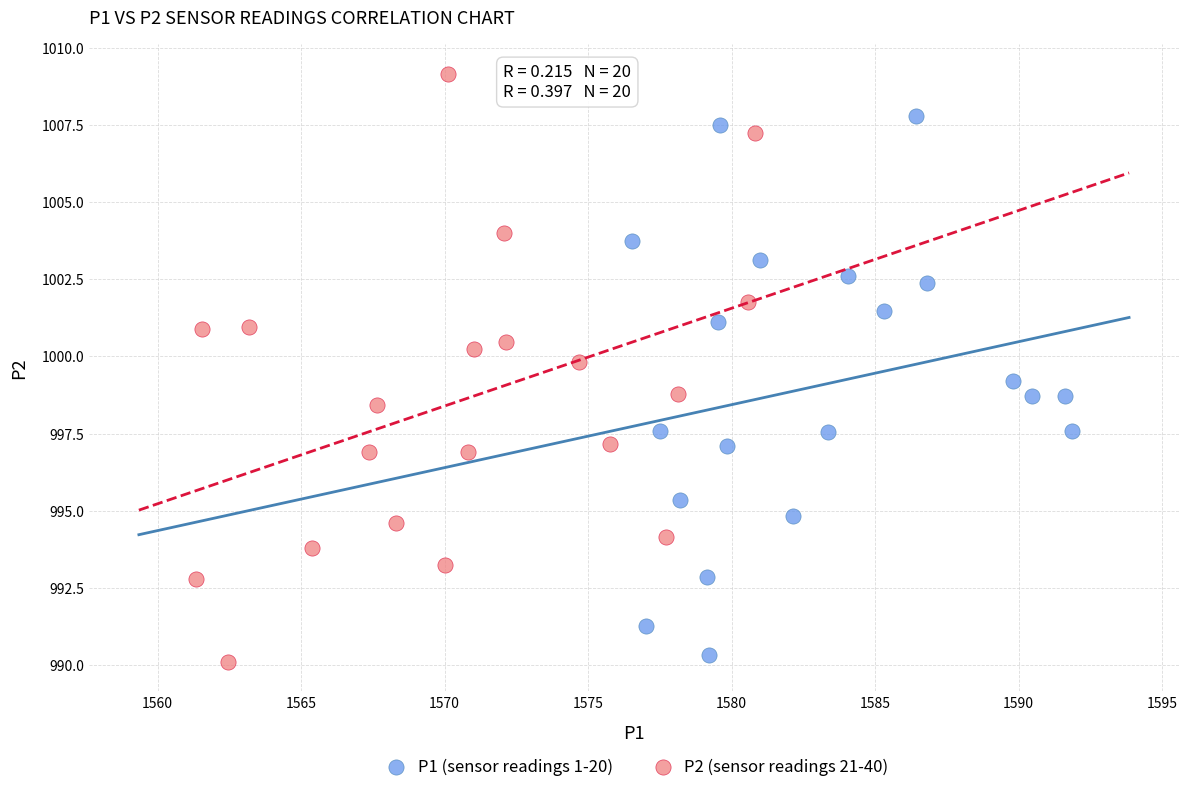

What are all the series names shown in the legend?

P1 (sensor readings 1-20), P2 (sensor readings 21-40)